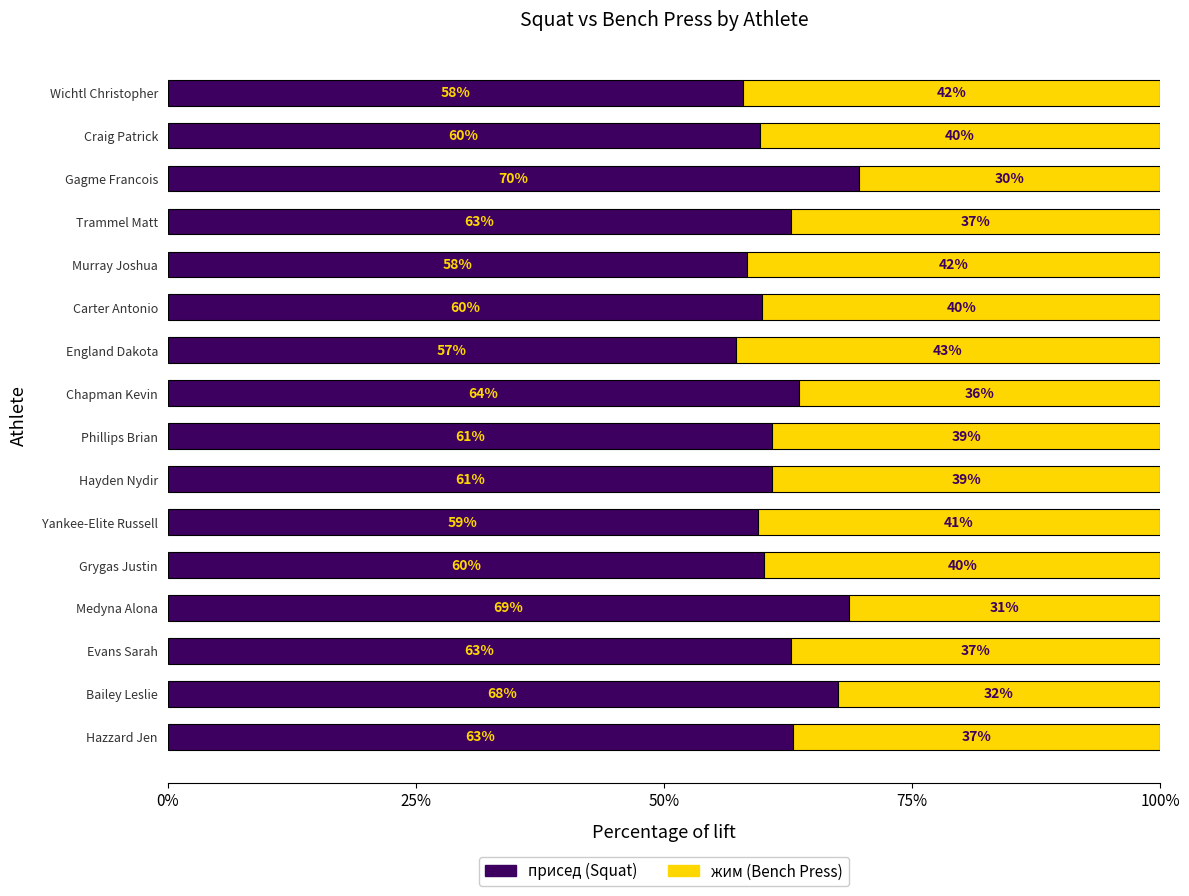

What is the approximate value of присед (Squat) at Hayden Nydir?

60.9